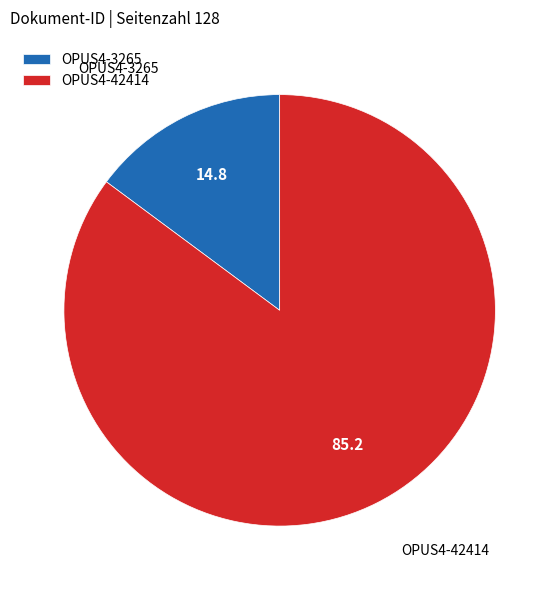

Rank the categories by value from highest to lowest.

OPUS4-42414, OPUS4-3265